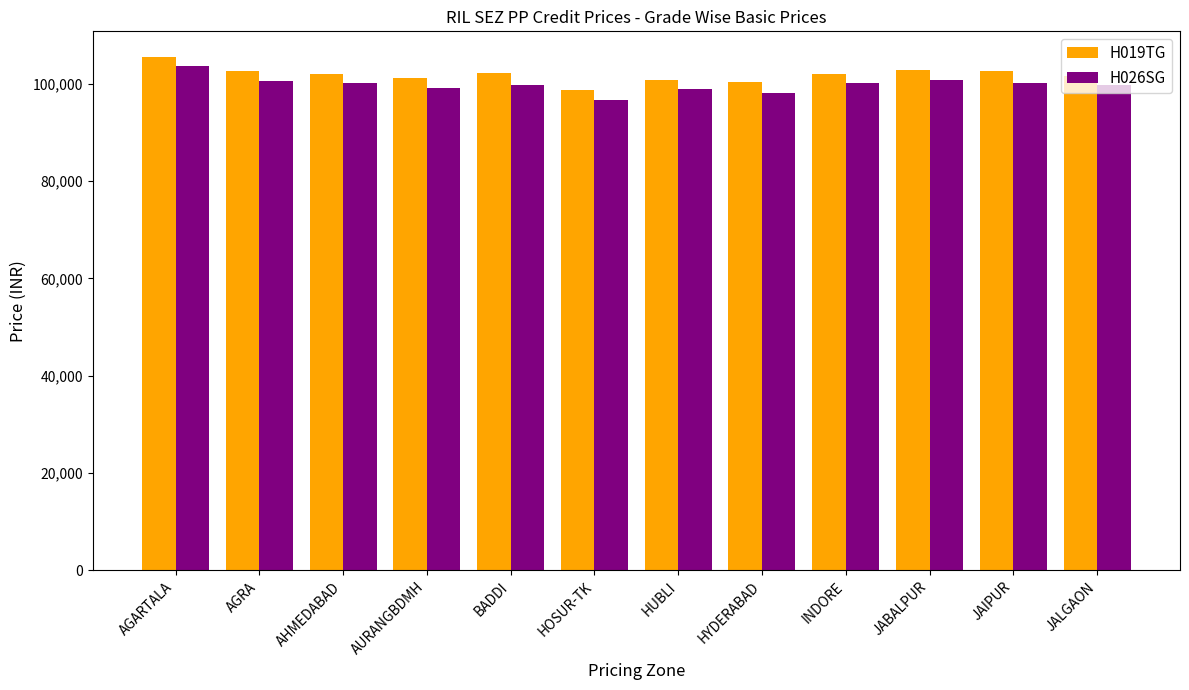

What is the sum of all H026SG values?

1197499